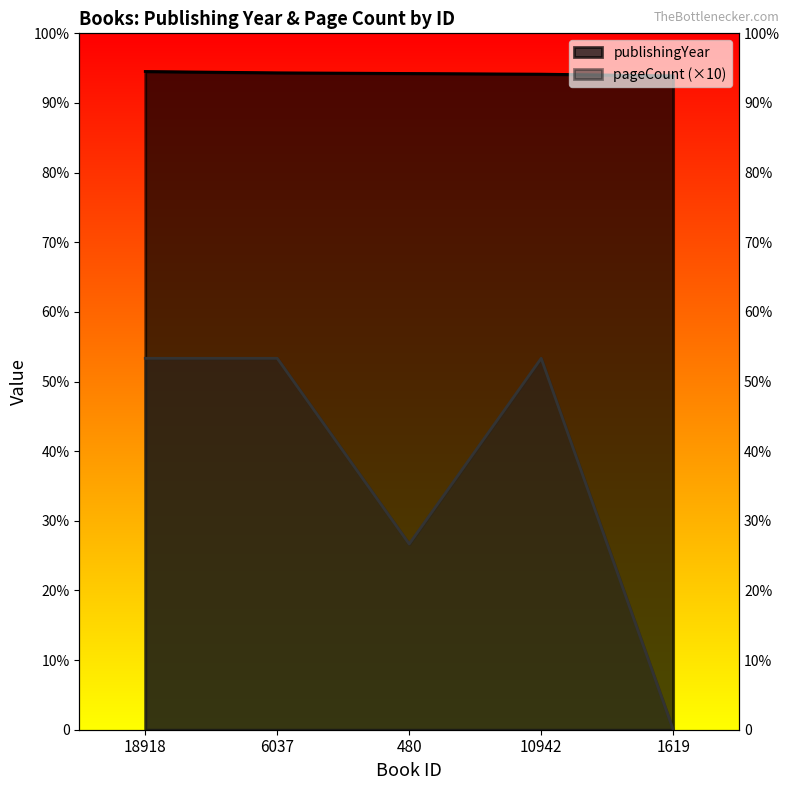

True or false: publishingYear and pageCount cross at least once.

False